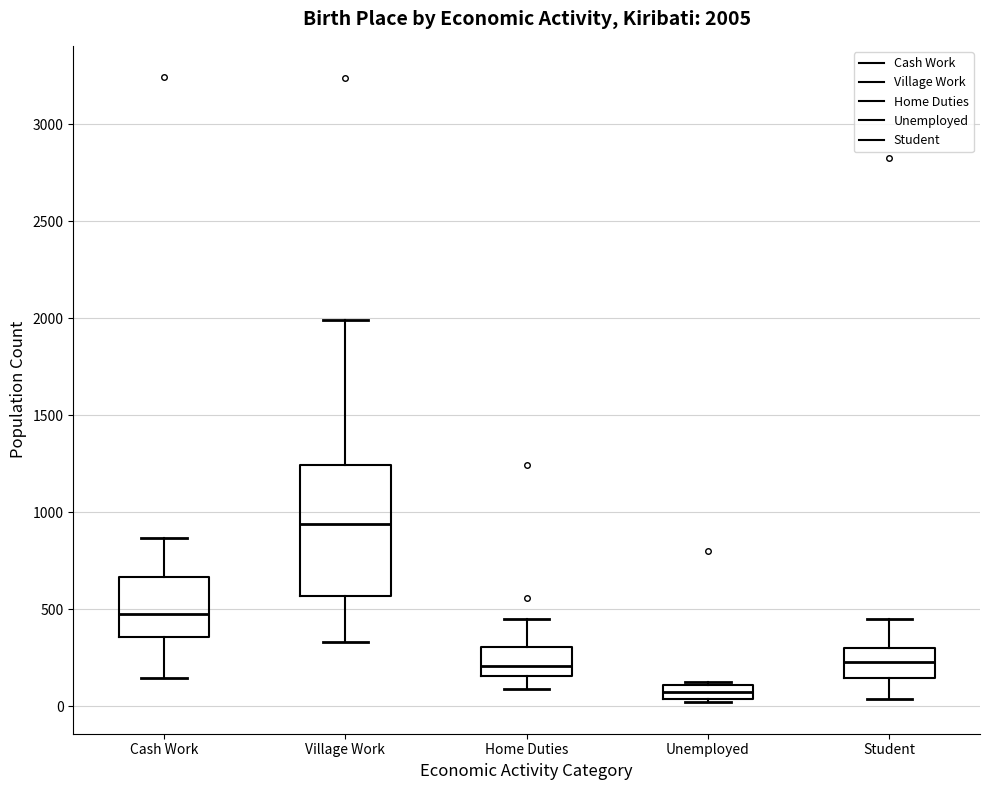

Comparing the boxes themselves (not the whiskers), which one is the tallest?

Village Work